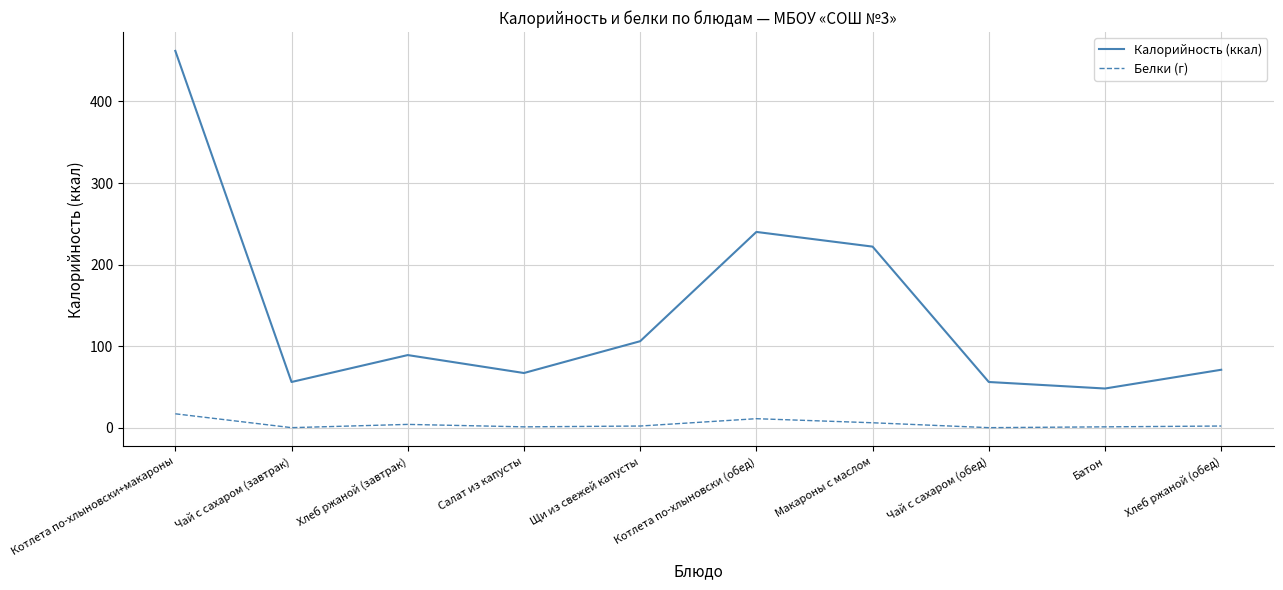

Rank the series by their maximum value, from highest to lowest.

Калорийность (ккал), Белки (г)